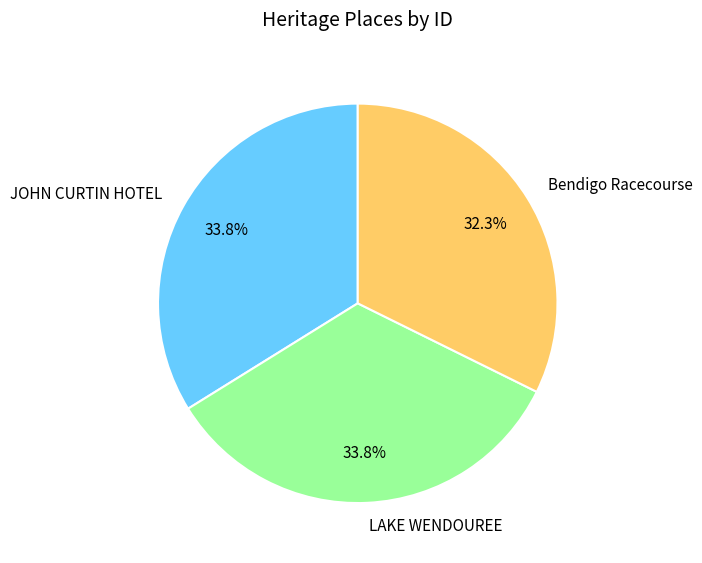

How many segments does this pie chart have?

3